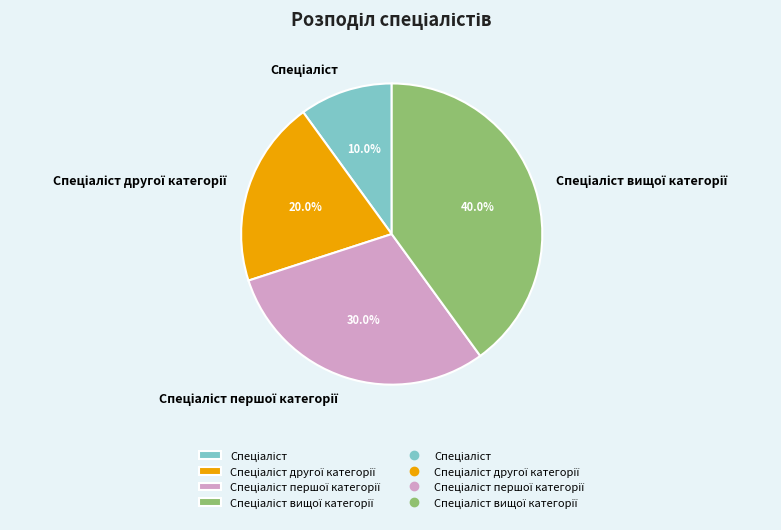

How many slices are in this pie chart?

4